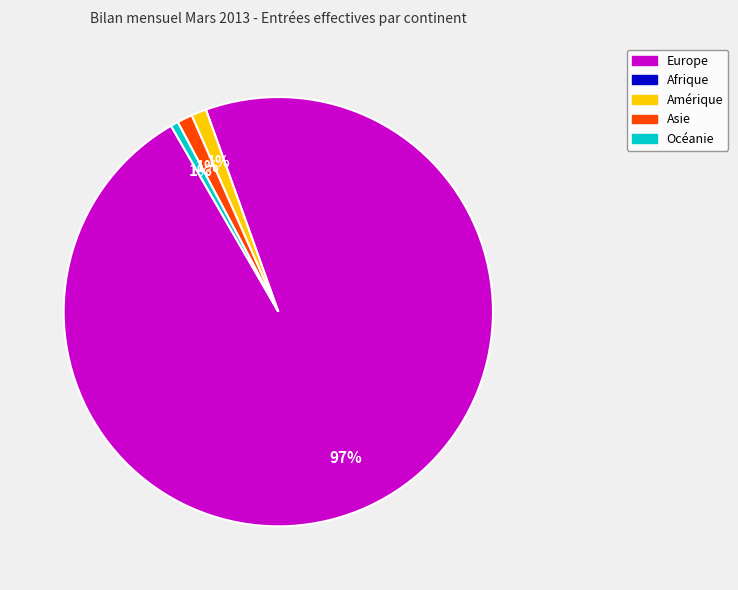

How many segments does this pie chart have?

4